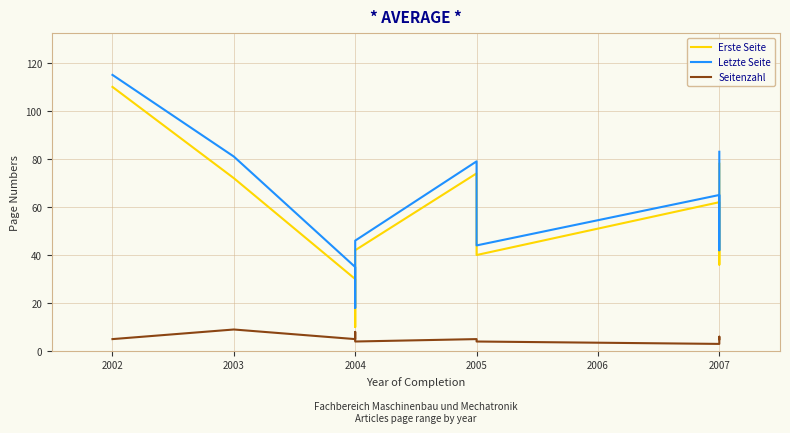

True or false: Letzte Seite has more than 0 interior local peaks.

True